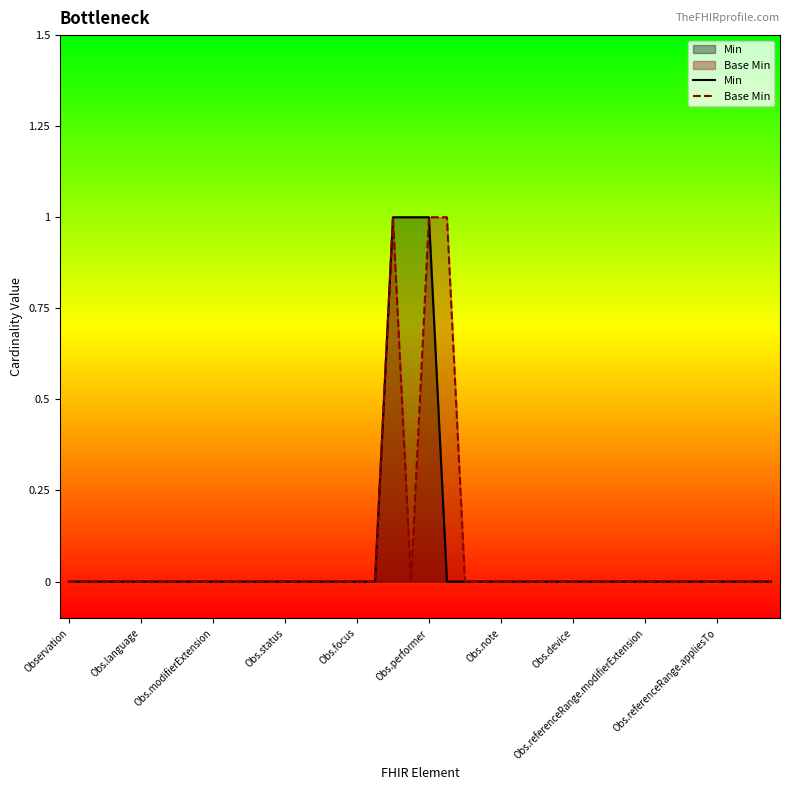

What is the greatest value displayed?

1